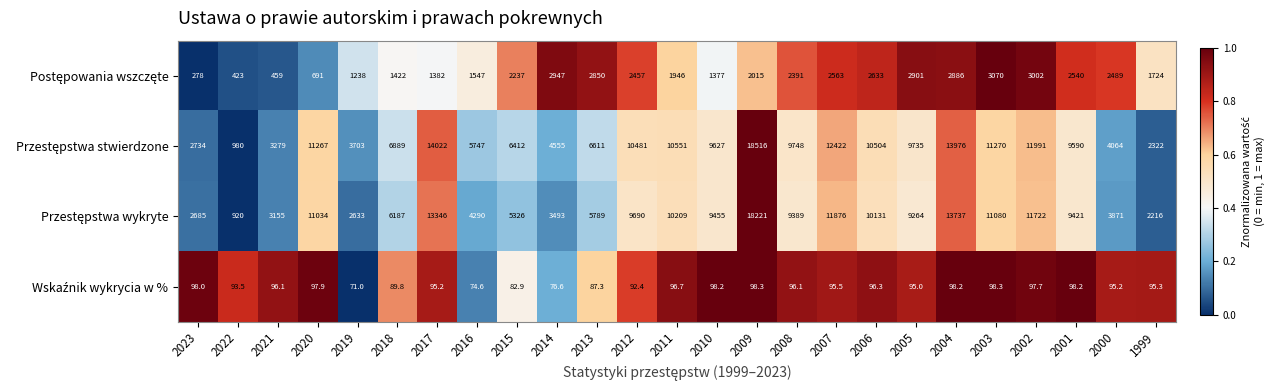

What is the spread (max minus min) of values at 2010?

9528.8